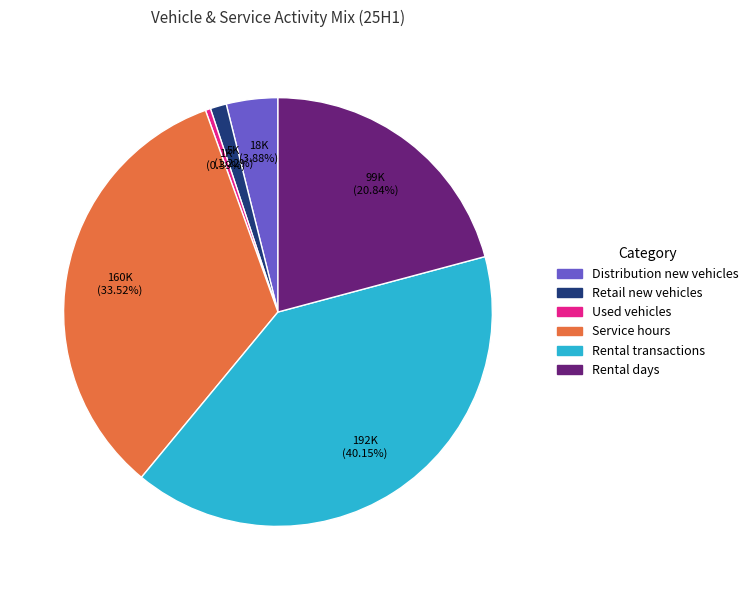

True or false: Distribution new vehicles accounts for 4% of the total.

True